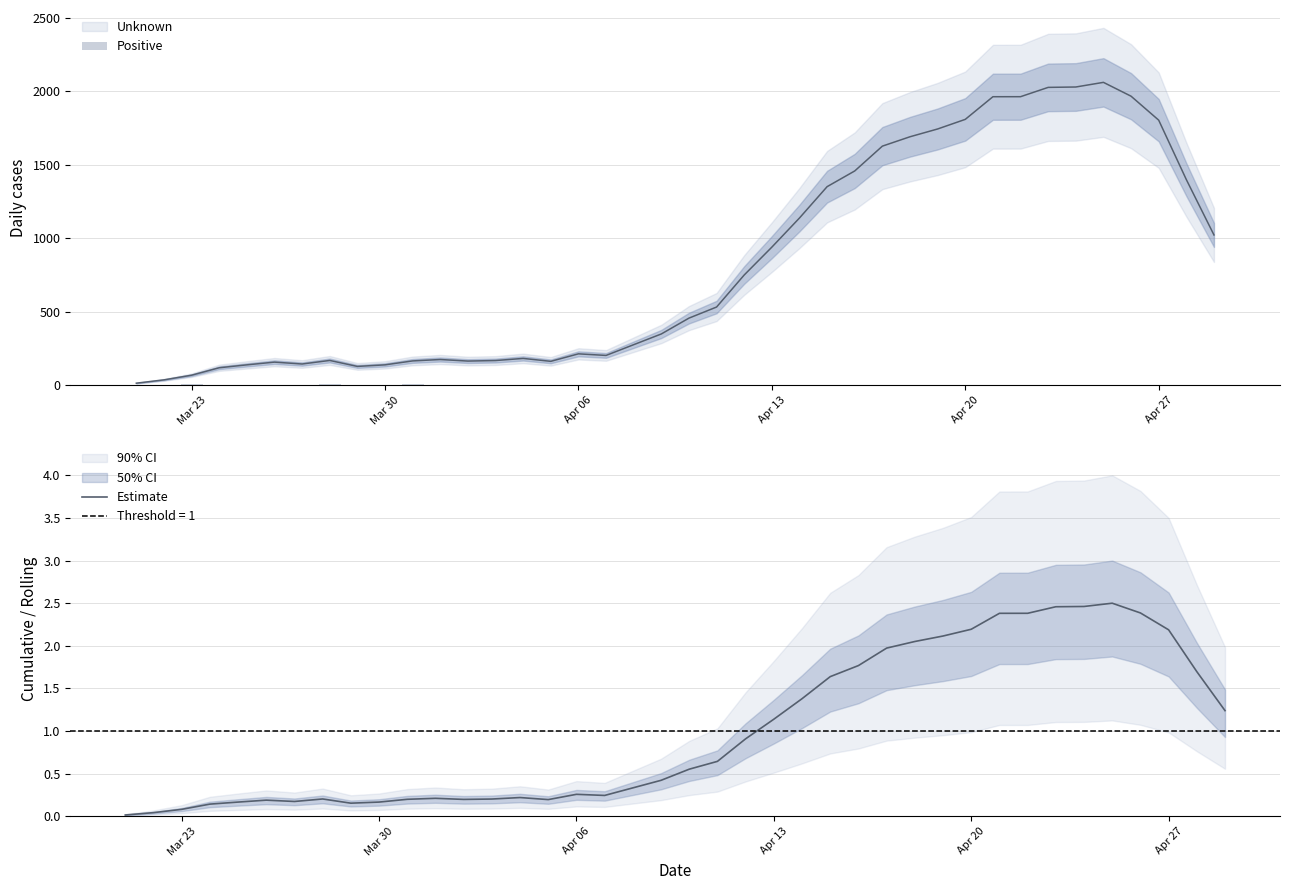

List the series in order of their overall mean, highest first.

Positive, Estimate